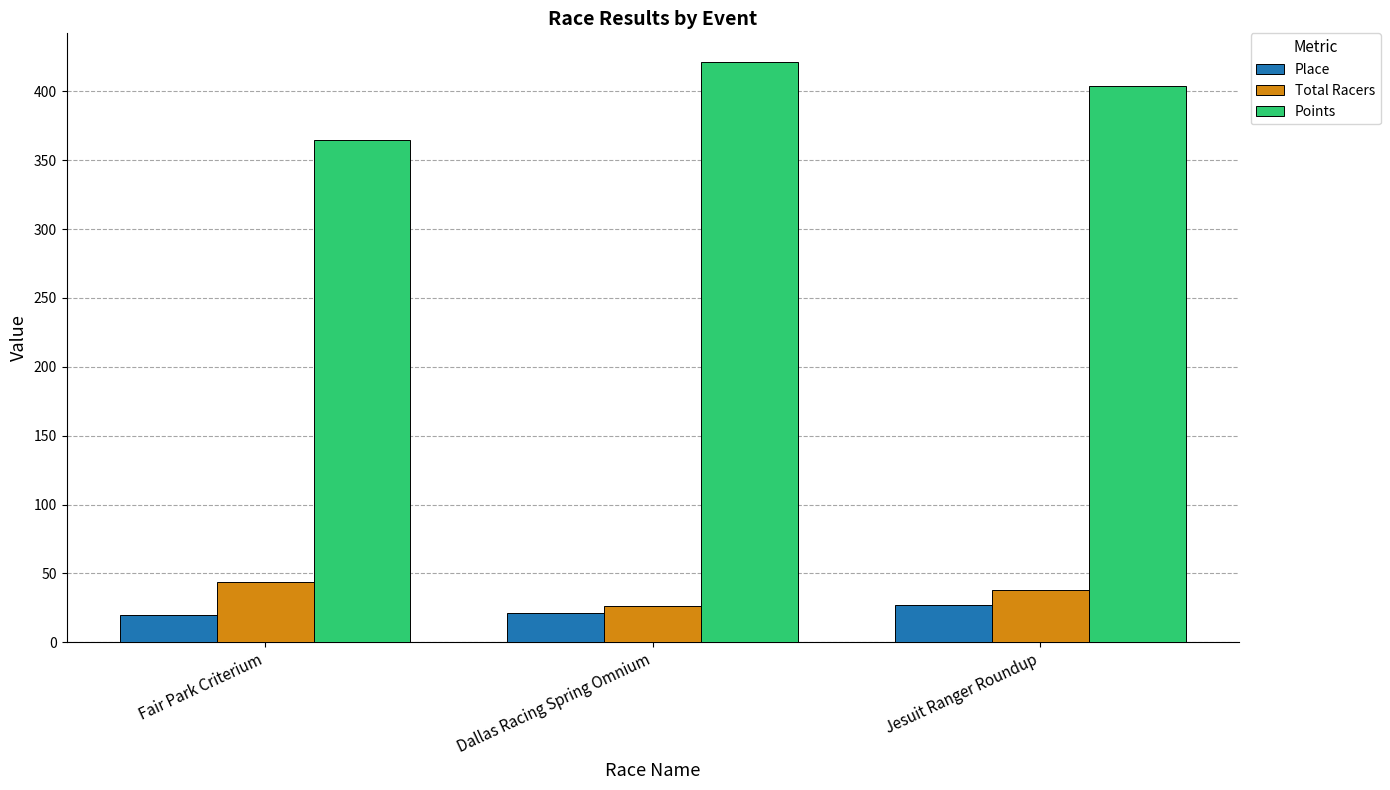

What is the highest value of the Total Racers series?

44.0